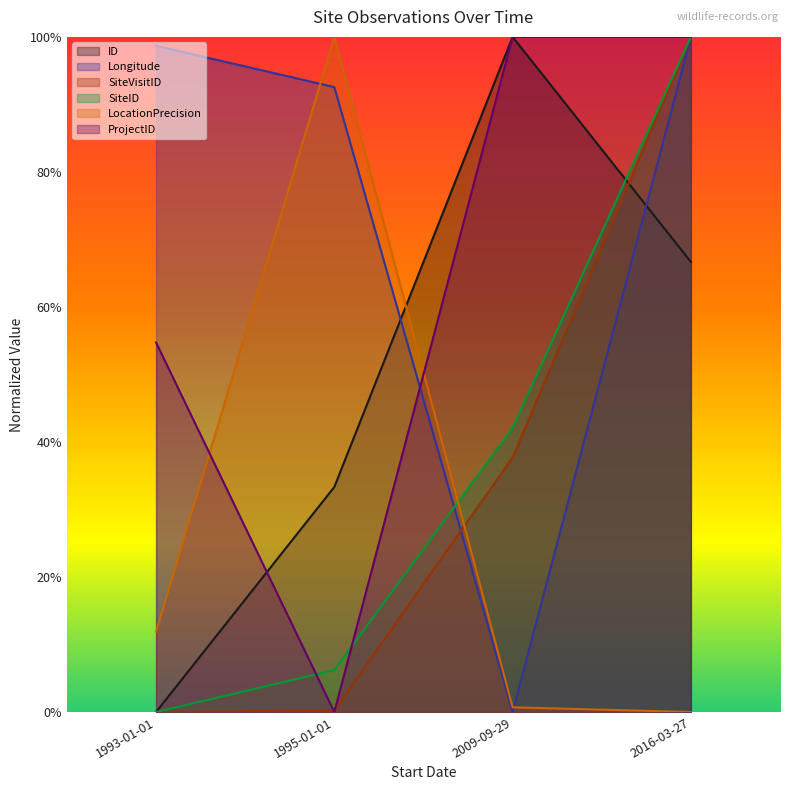

Where is the first local minimum for Longitude?

2009-09-29